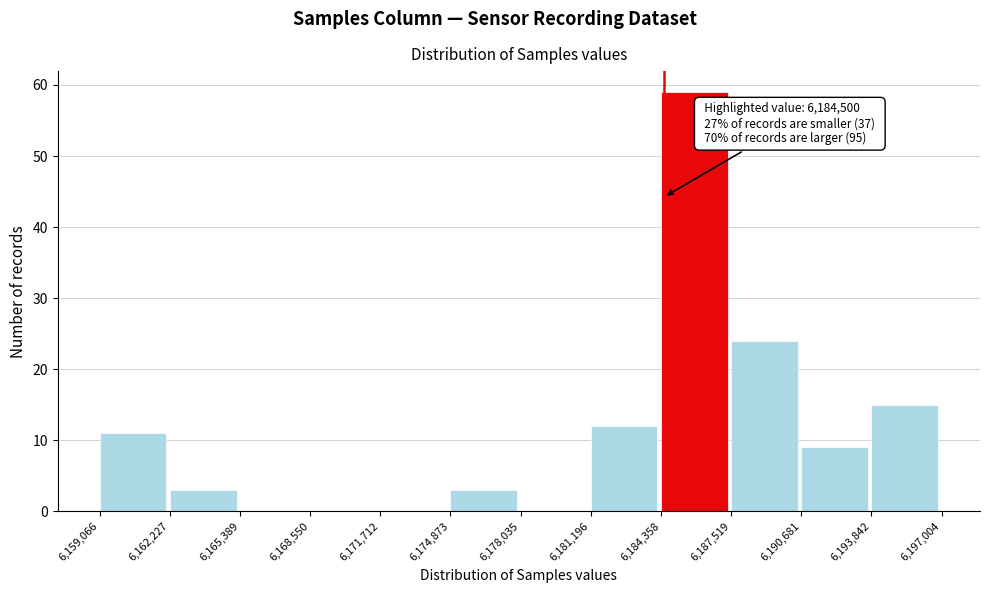

Which range on the x-axis has the tallest bar?

6,184,358 to 6,187,519